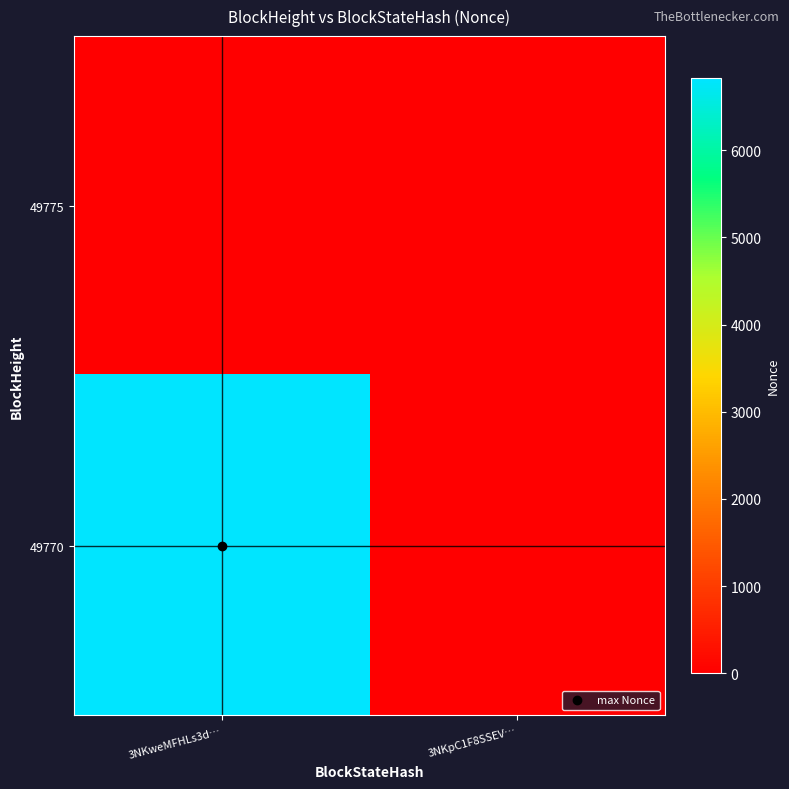

List the series in order of their peak value, highest first.

49770, 49775